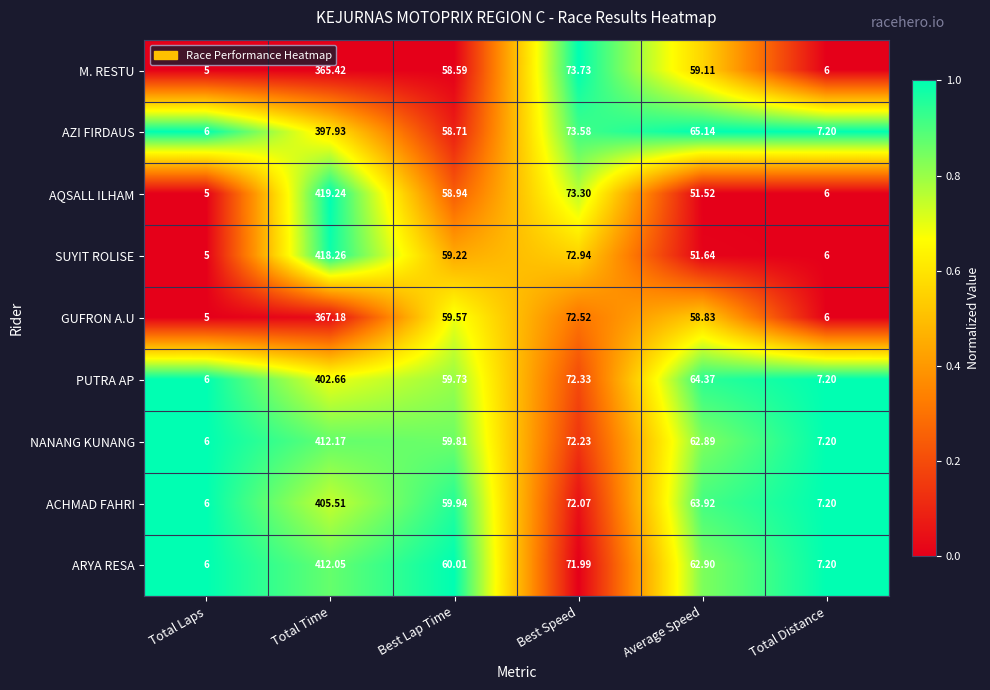

At which category does the chart reach its minimum across all series?

Total Laps